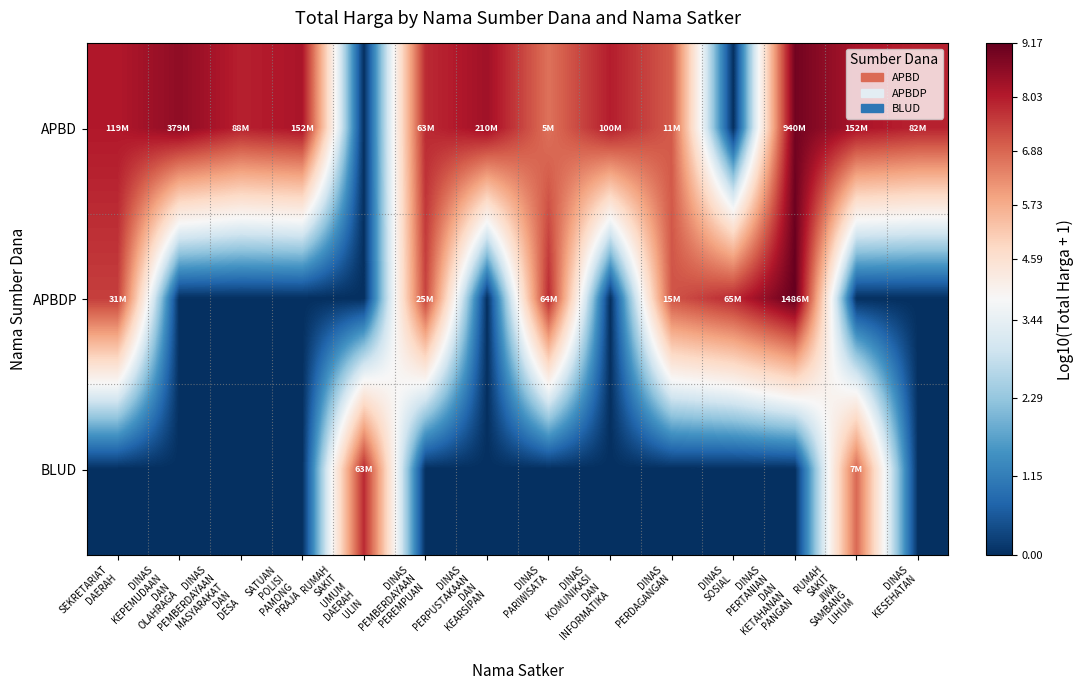

Between DINAS
SOSIAL and DINAS
KEPEMUDAAN
DAN
OLAHRAGA, which is larger?

DINAS
KEPEMUDAAN
DAN
OLAHRAGA